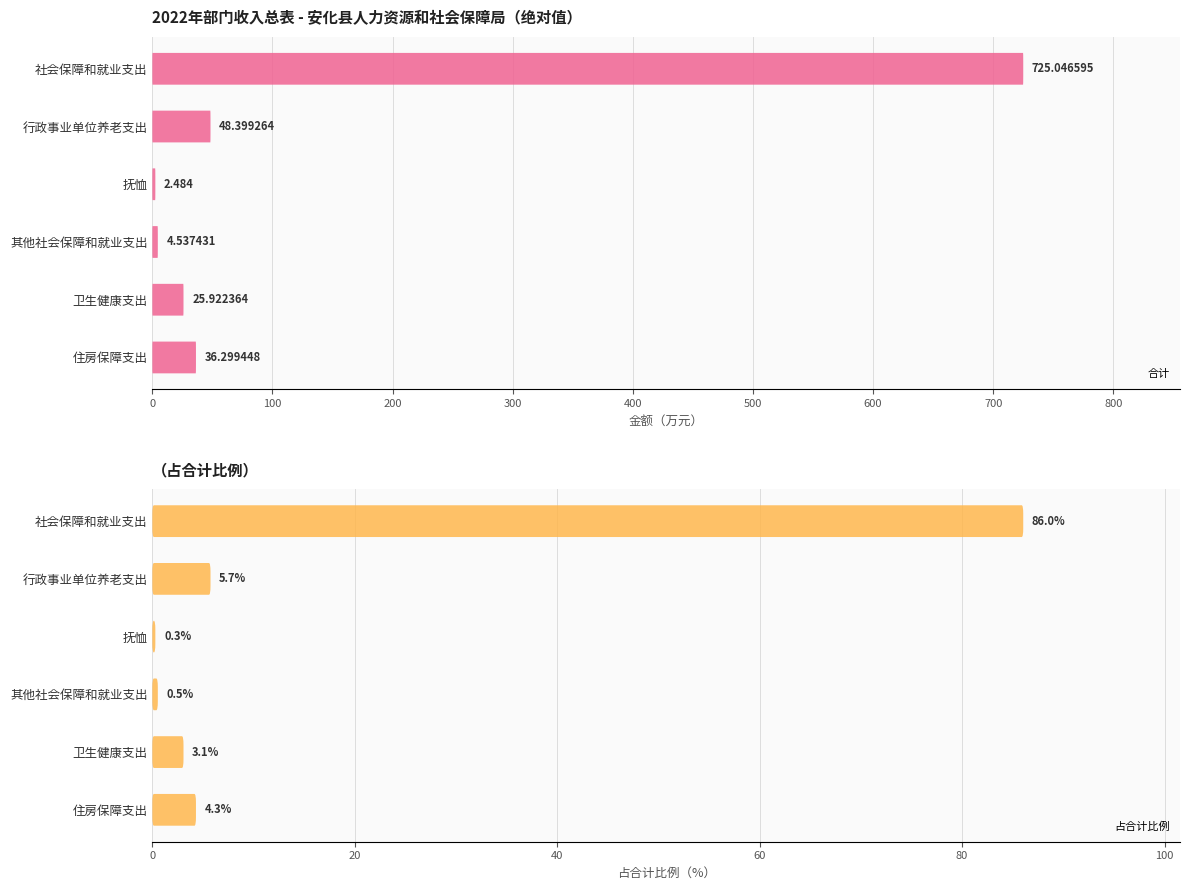

Is the value of 合计 at 卫生健康支出 greater than the value of 占合计比例 at 卫生健康支出?

Yes